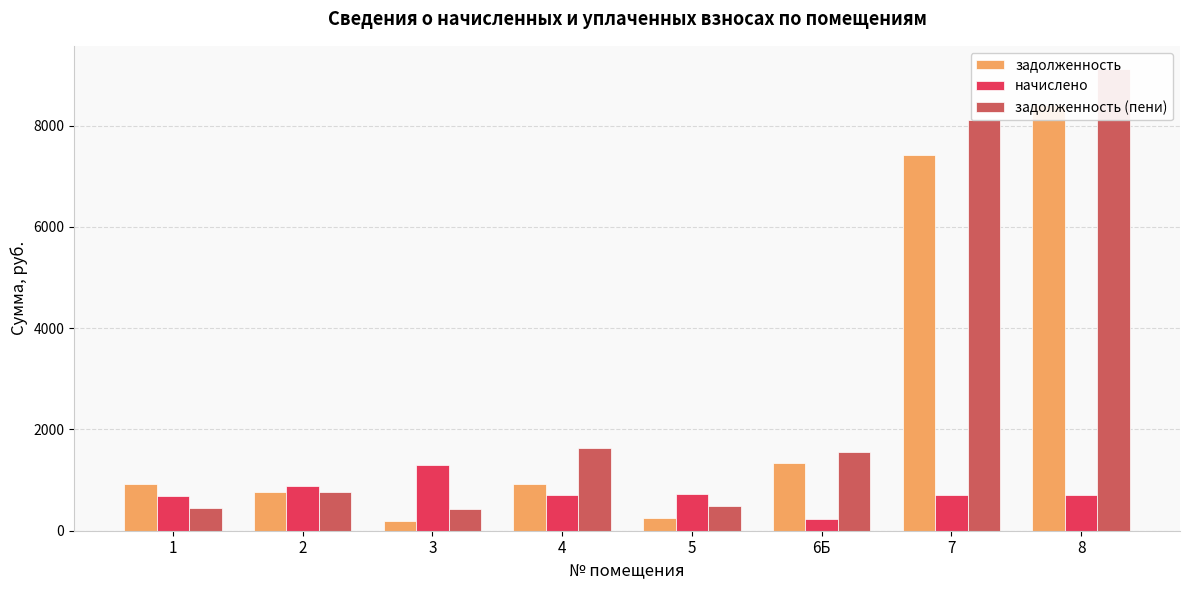

Rank the series at 5 from highest to lowest value.

начислено, задолженность (пени), задолженность